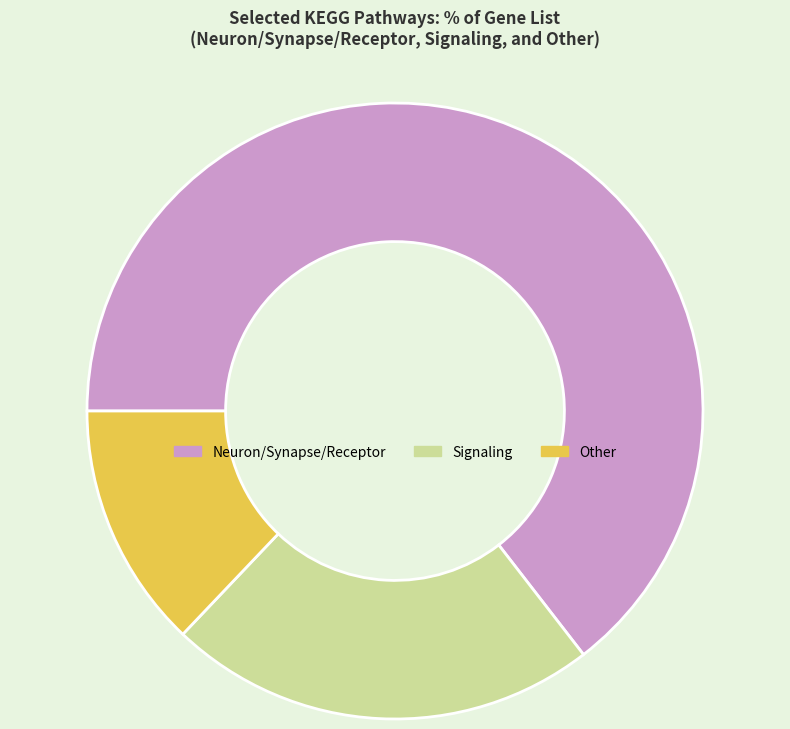

Is it true that Other is 27% of the pie?

False